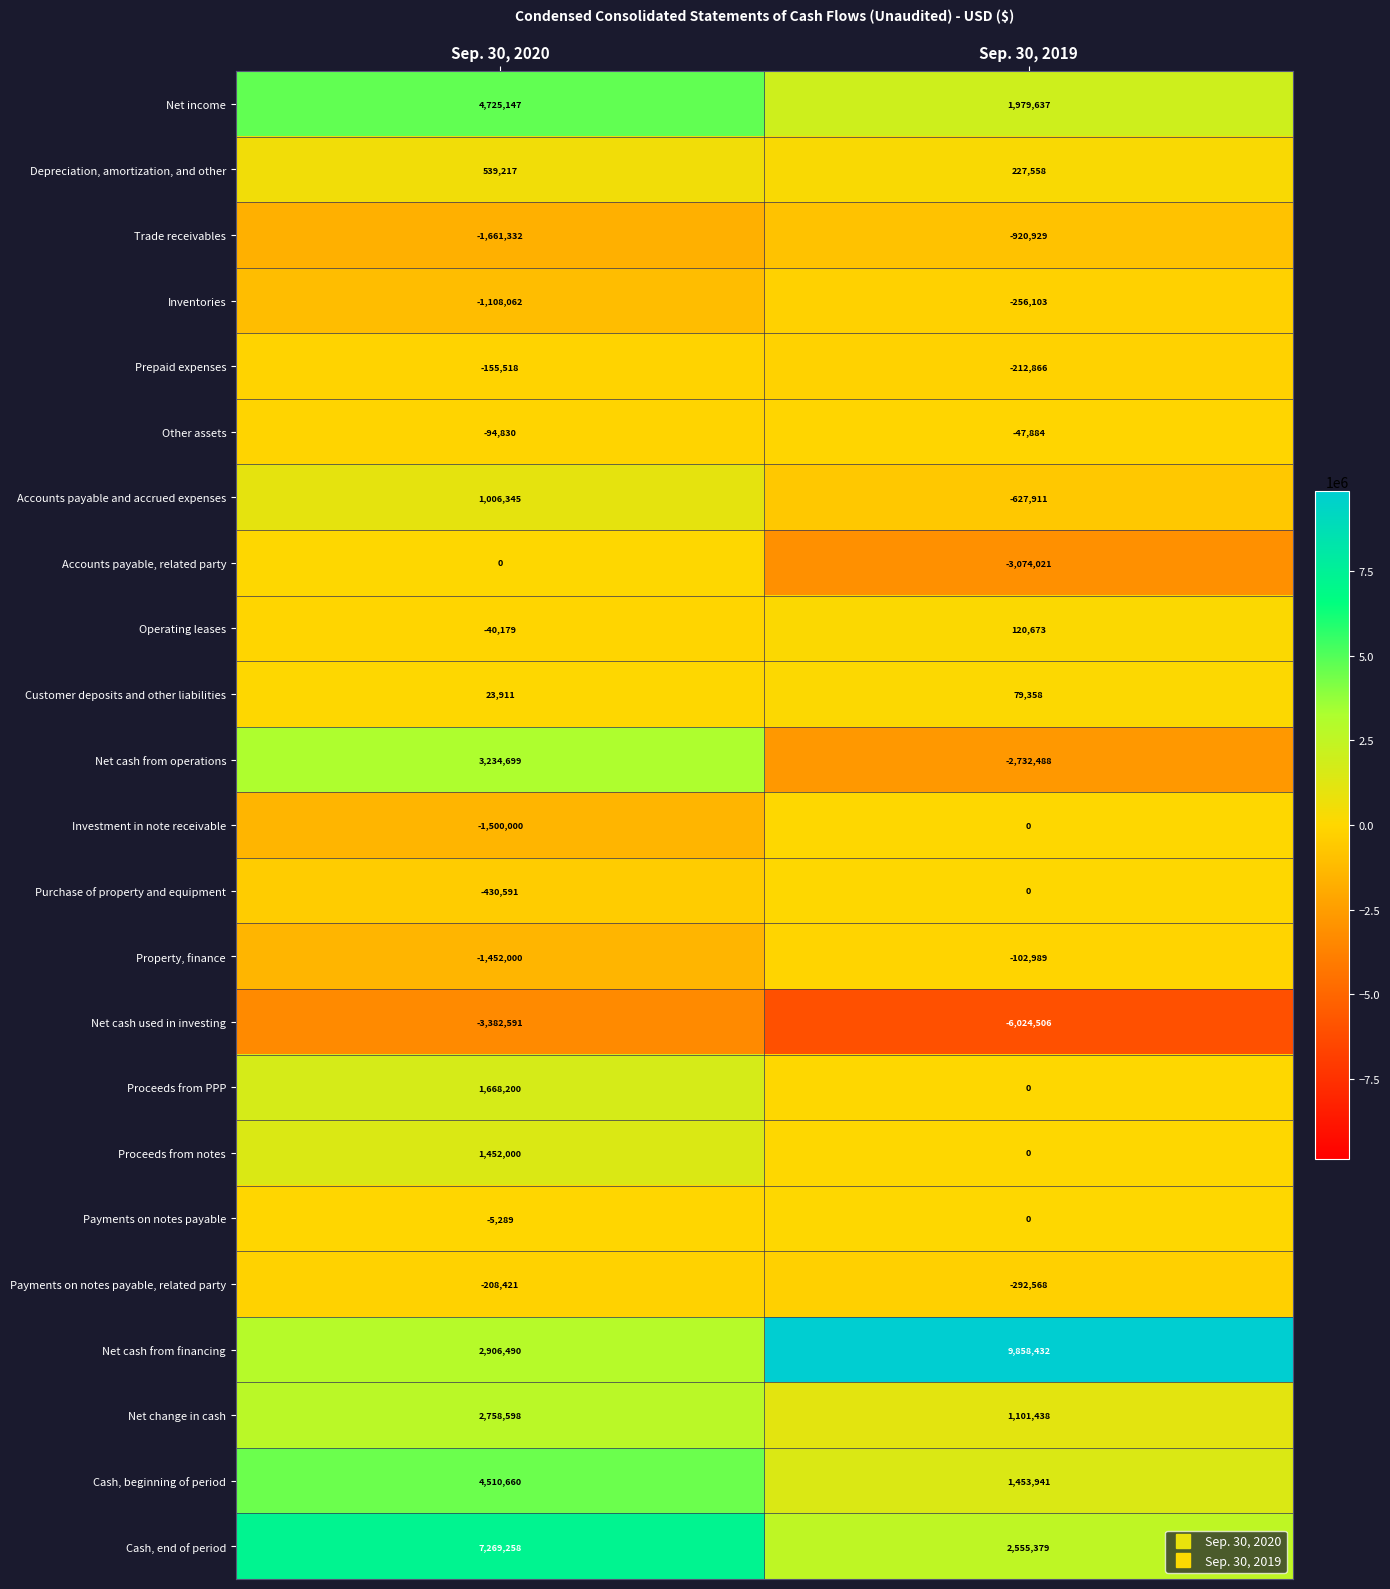

At which category does the chart reach its minimum across all series?

Sep. 30, 2019